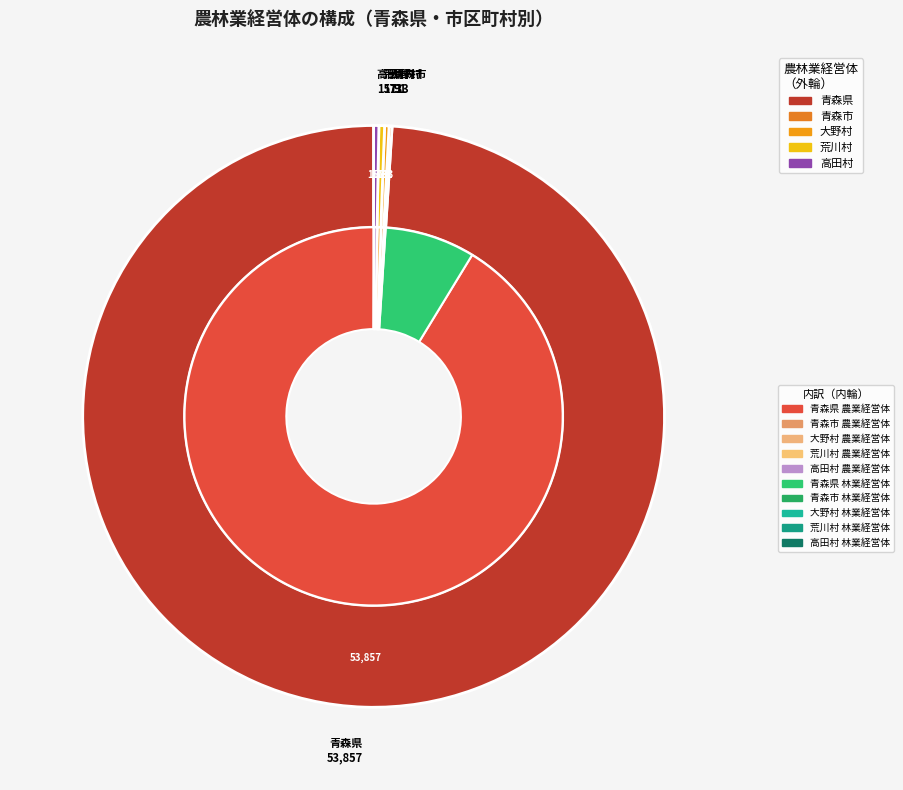

Does 青森県 represent more than half of the total?

Yes